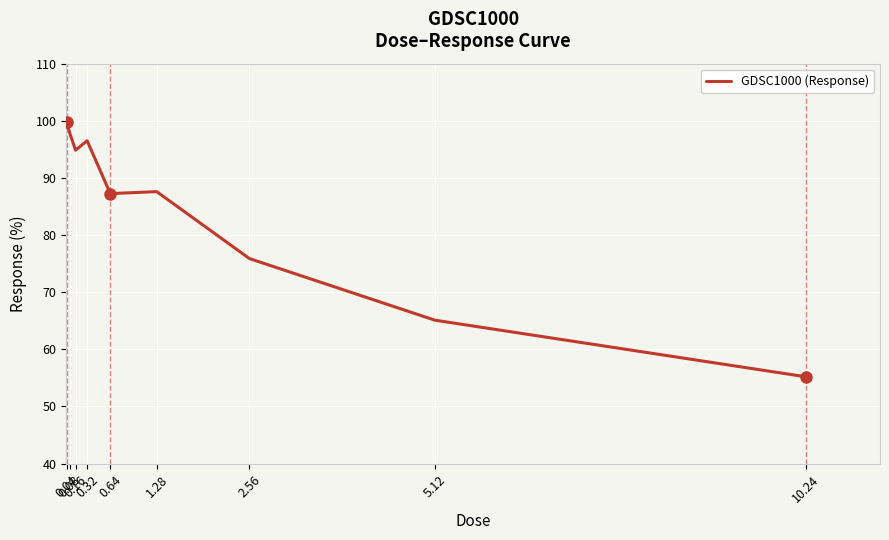

What is the difference between the maximum and minimum values?

44.6